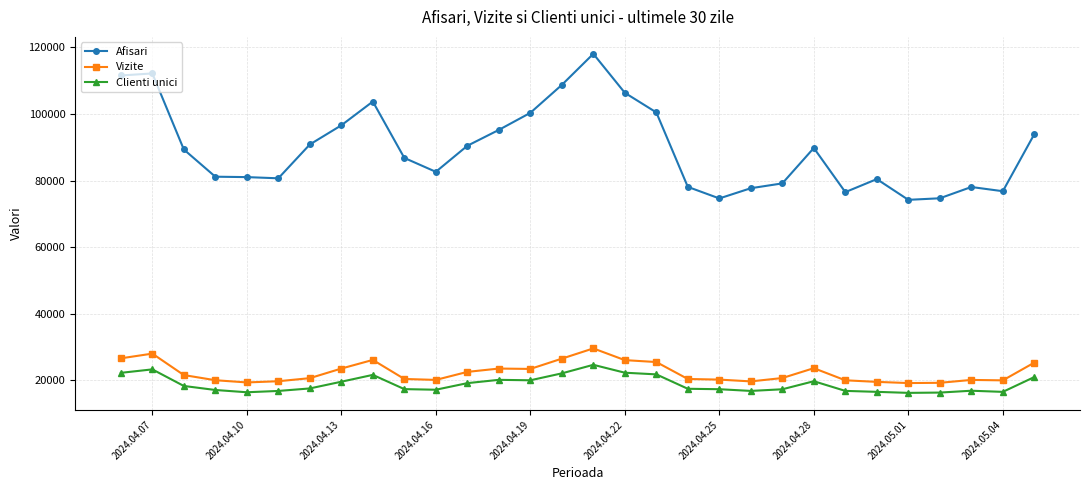

At how many categories does at least one series exceed 65315?

30